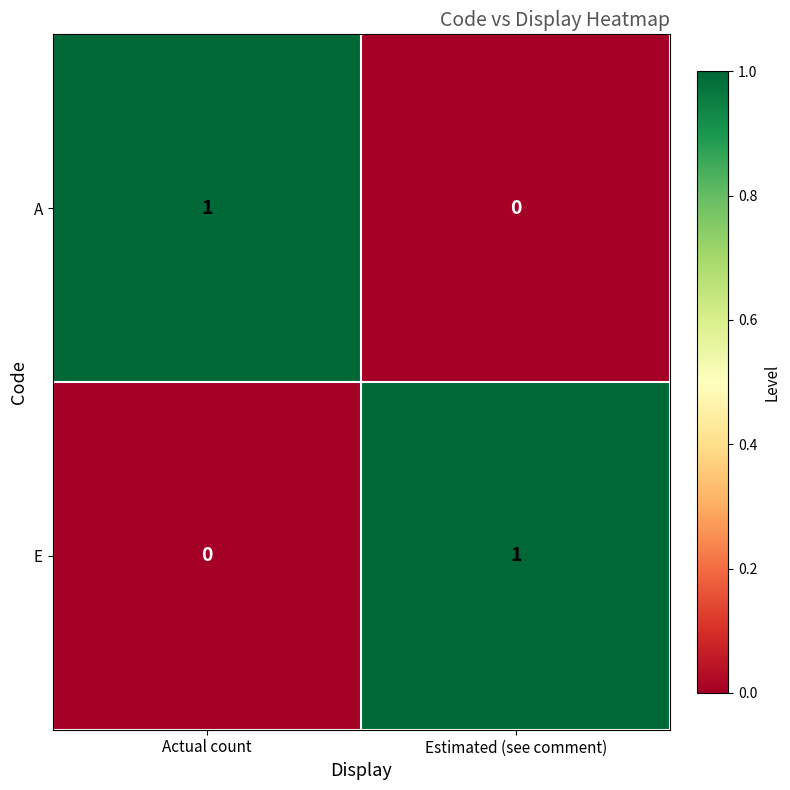

How many series are shown in this chart?

2